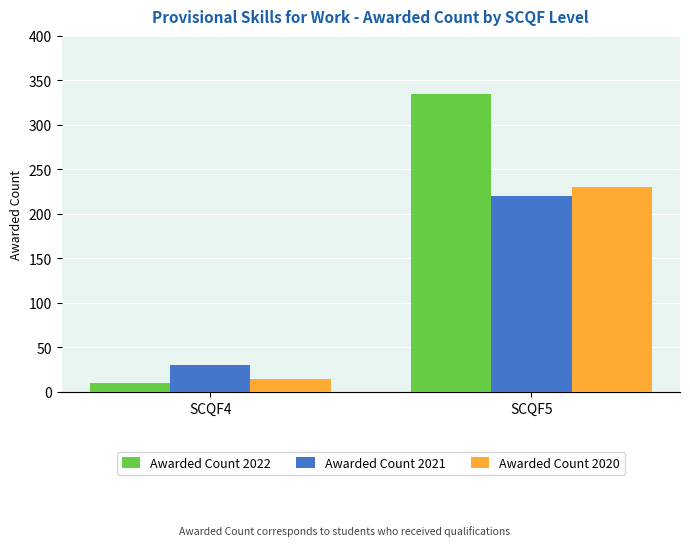

Count the number of data series in this chart.

3